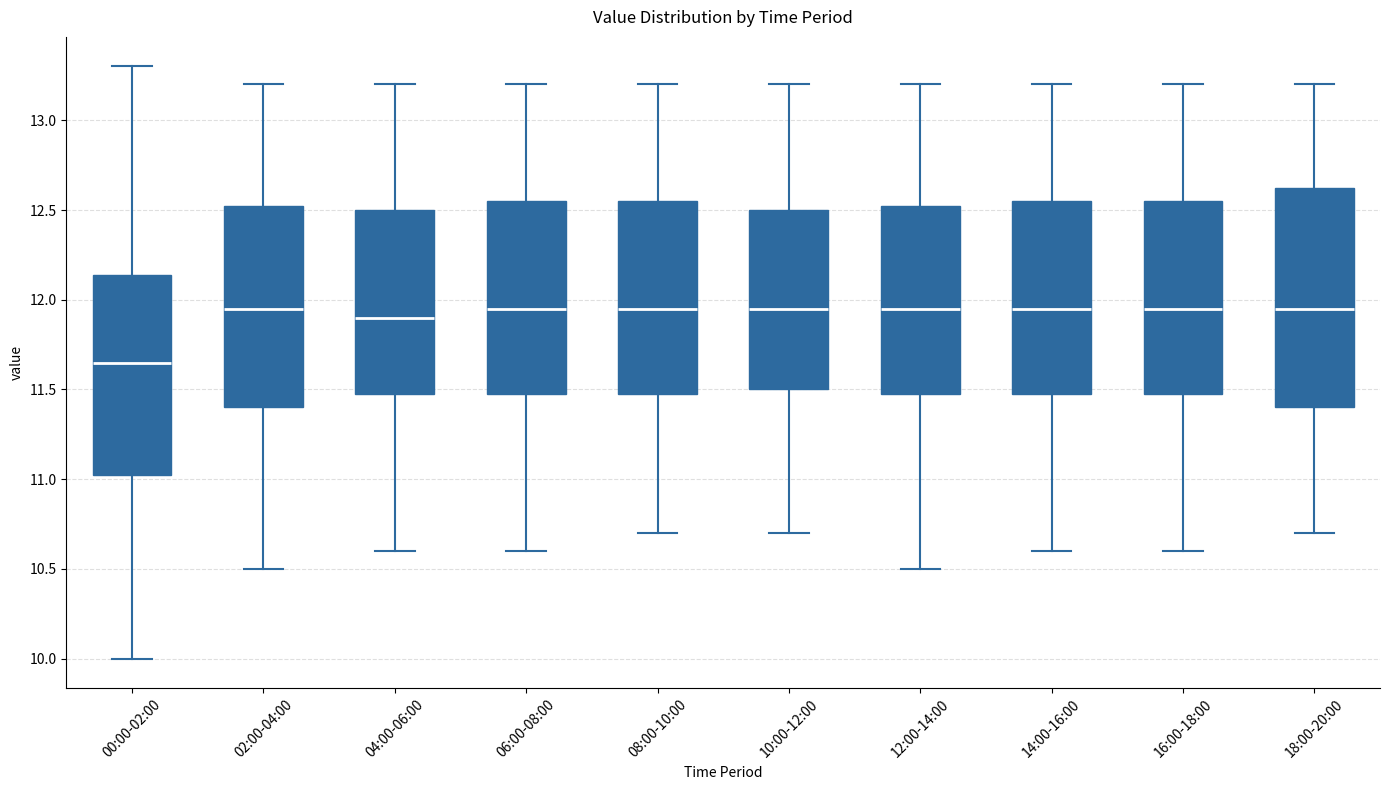

Which box is the tallest, from its lower edge to its upper edge?

18:00-20:00